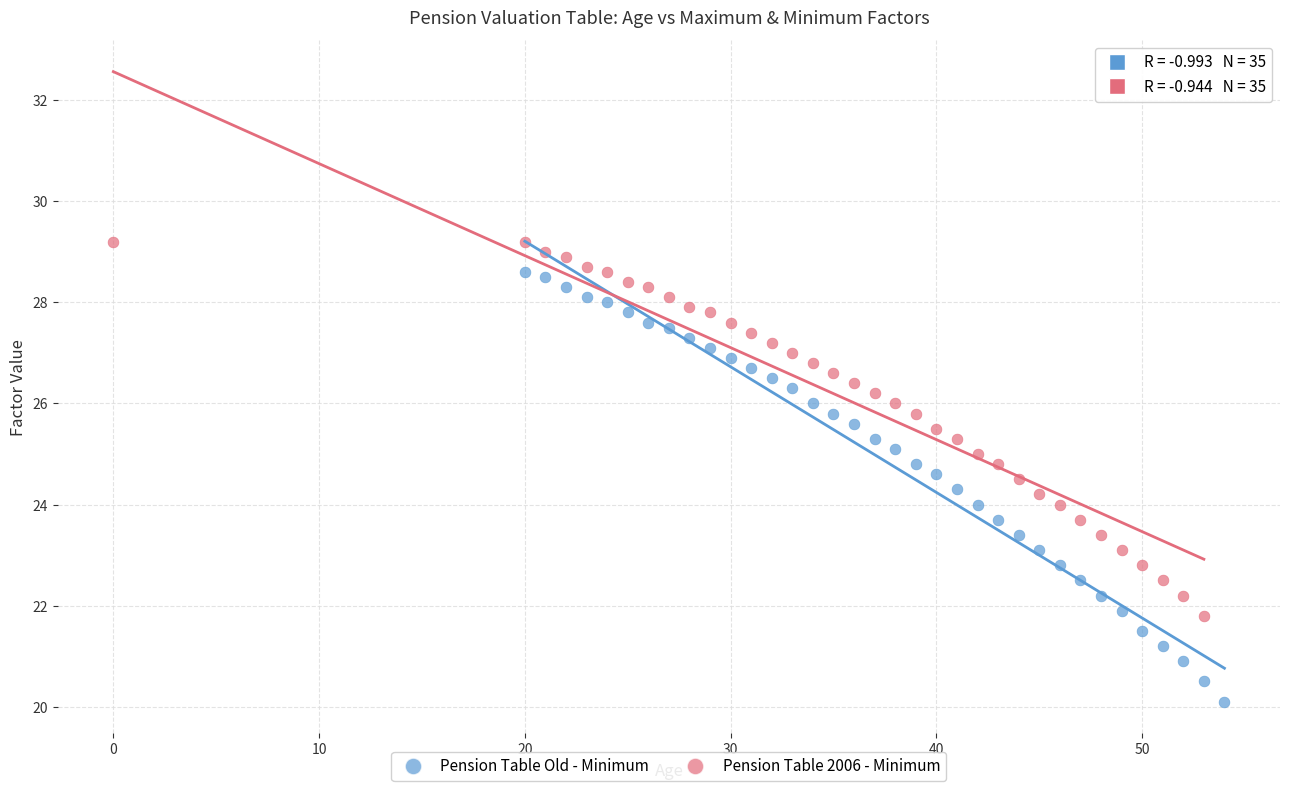

Which series reaches the maximum Y coordinate?

Pension Table 2006 - Minimum